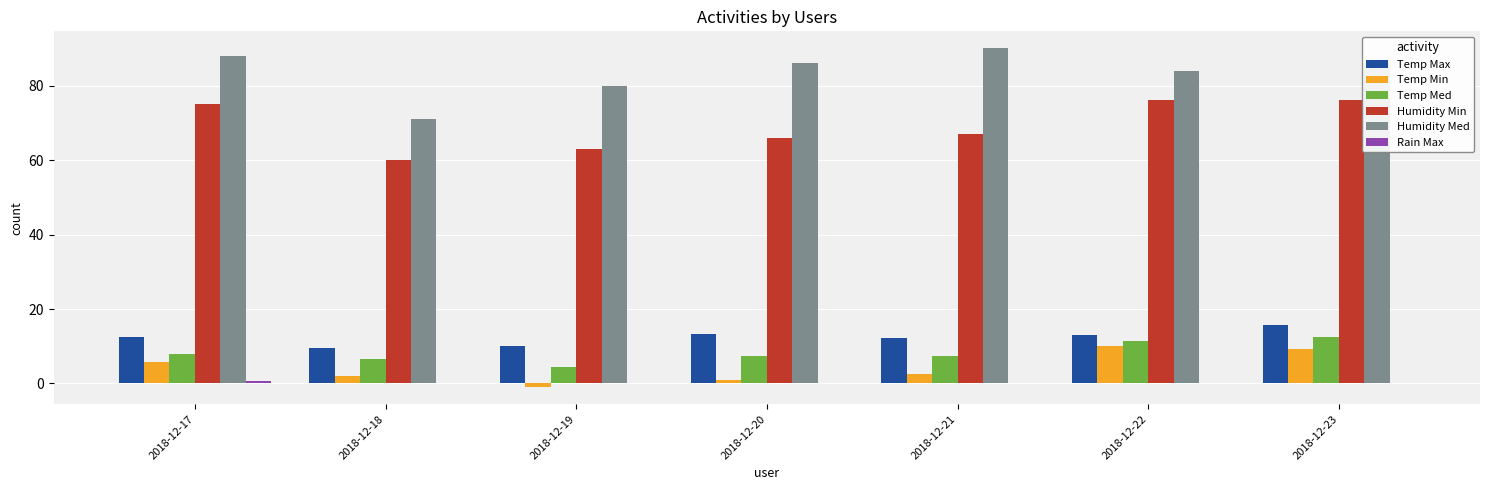

The Temp Med series shows 6.6 at 2018-12-18. True or false?

True